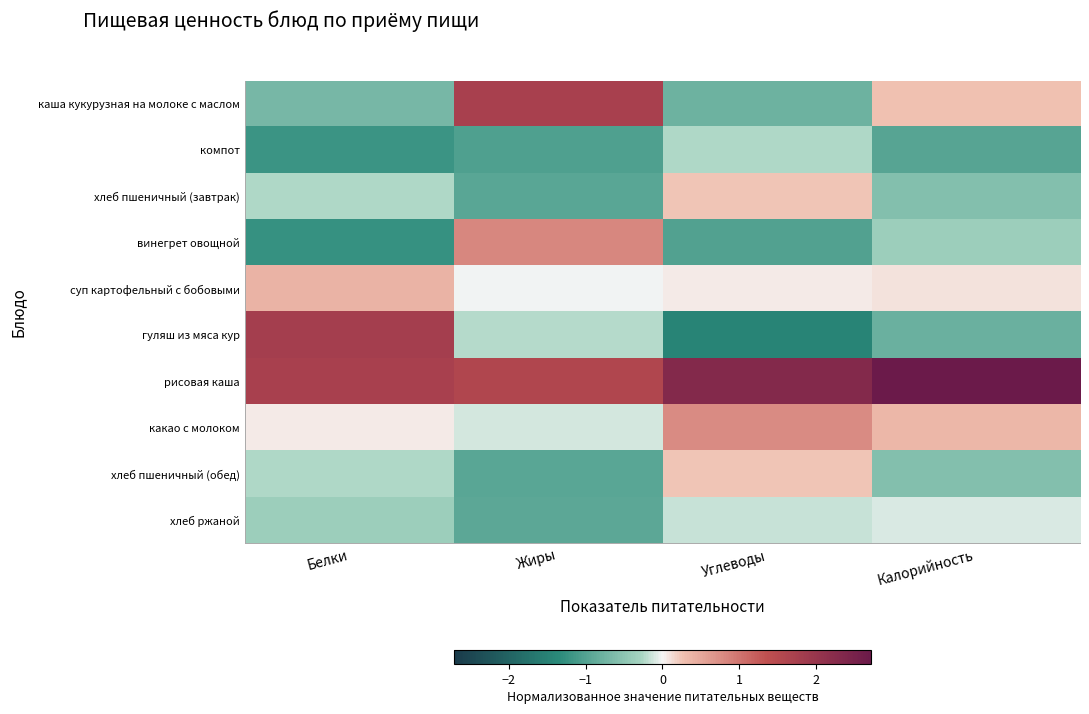

Reading left to right, transcribe all the data shown in this chart.

каша кукурузная на молоке с маслом: Белки=-0.7	Жиры=1.7	Углеводы=-0.8	Калорийность=0.3
компот: Белки=-1.2	Жиры=-1.0	Углеводы=-0.2	Калорийность=-1.0
хлеб пшеничный (завтрак): Белки=-0.2	Жиры=-0.9	Углеводы=0.2	Калорийность=-0.6
винегрет овощной: Белки=-1.2	Жиры=0.8	Углеводы=-1.0	Калорийность=-0.4
суп картофельный с бобовыми: Белки=0.4	Жиры=-0.0	Углеводы=0.1	Калорийность=0.1
гуляш из мяса кур: Белки=1.8	Жиры=-0.2	Углеводы=-1.5	Калорийность=-0.8
рисовая каша: Белки=1.7	Жиры=1.6	Углеводы=2.3	Калорийность=2.7
какао с молоком: Белки=0.1	Жиры=-0.1	Углеводы=0.8	Калорийность=0.3
хлеб пшеничный (обед): Белки=-0.2	Жиры=-0.9	Углеводы=0.2	Калорийность=-0.6
хлеб ржаной: Белки=-0.4	Жиры=-0.9	Углеводы=-0.1	Калорийность=-0.1